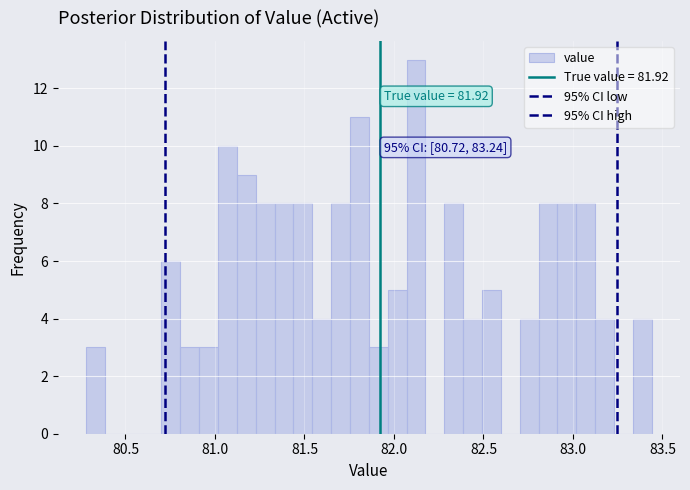

Read against the x-axis, roughly where is the centre of the tallest bar?

82.10